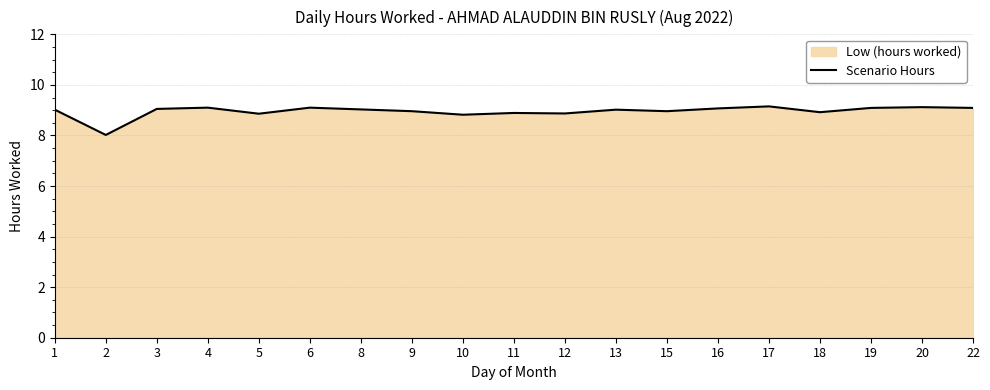

What is the change in value from 1 to 15?

-0.1